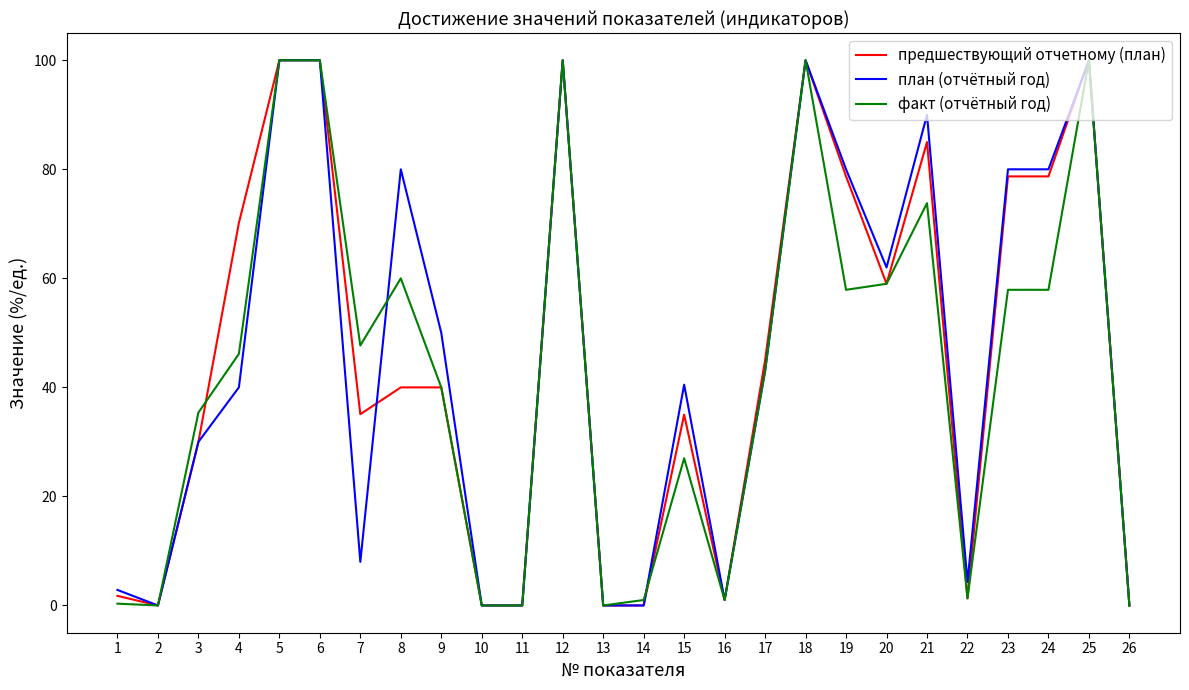

Rank the series at 21 from lowest to highest value.

факт (отчётный год), предшествующий отчетному (план), план (отчётный год)